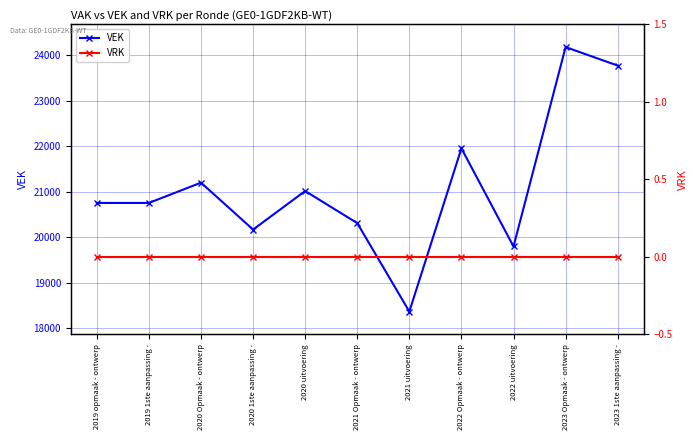

At which label is VRK closest to 0?

2019 opmaak - ontwerp